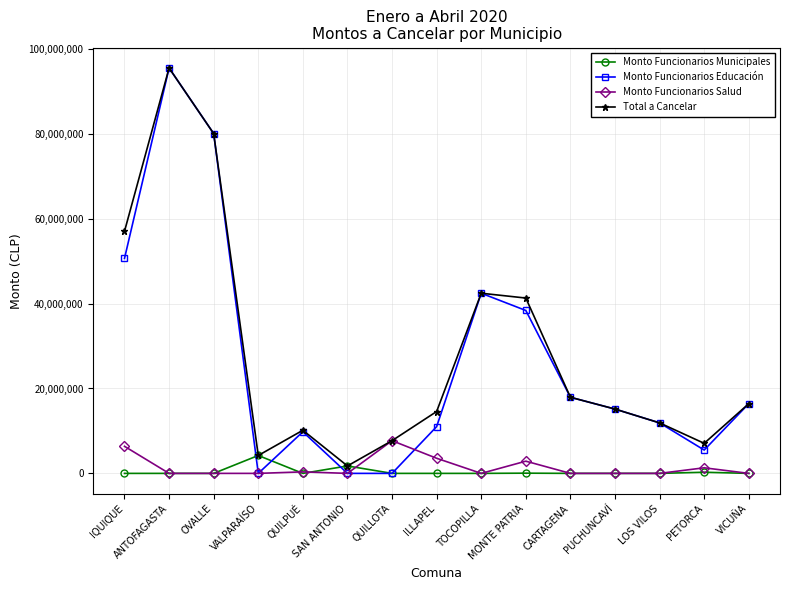

Which category has the lowest value in the Total a Cancelar series?

SAN ANTONIO